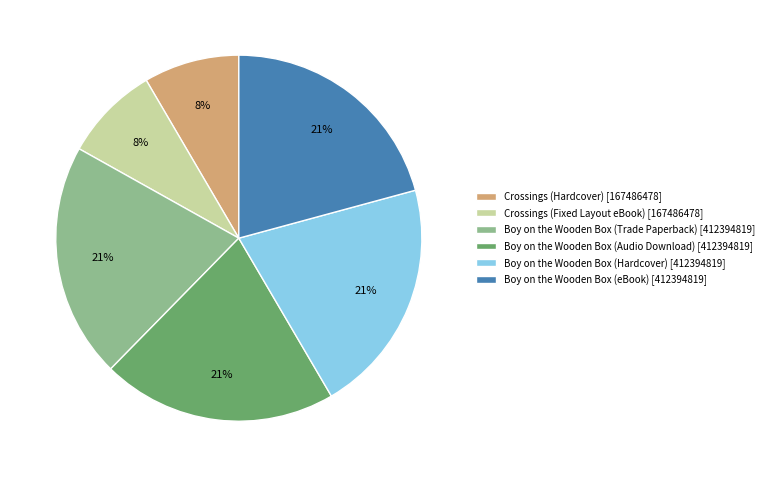

To the nearest percent, what portion does Crossings (Hardcover) represent?

8%